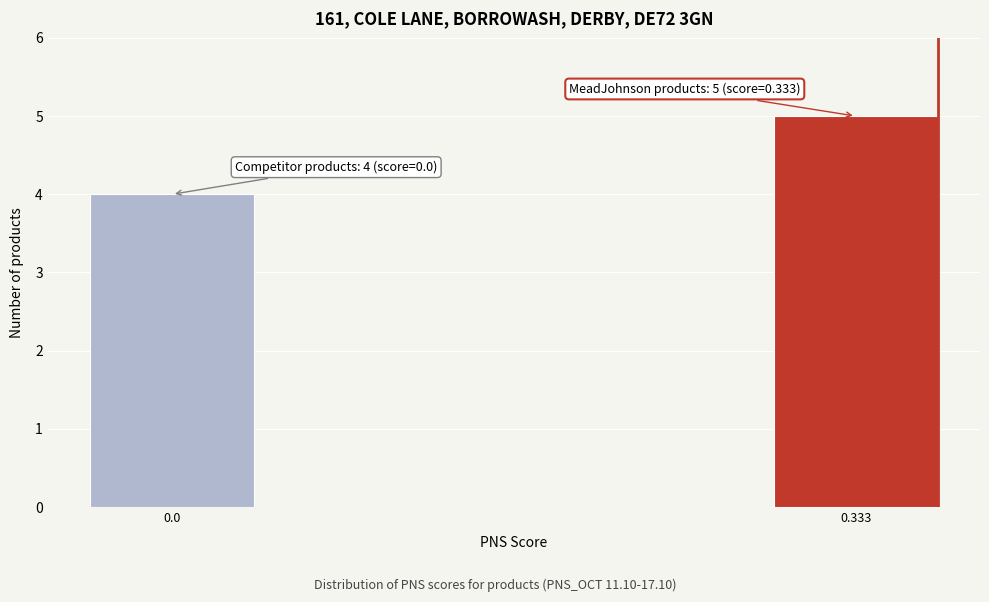

Reading left to right, transcribe all the data shown in this chart.

4	5